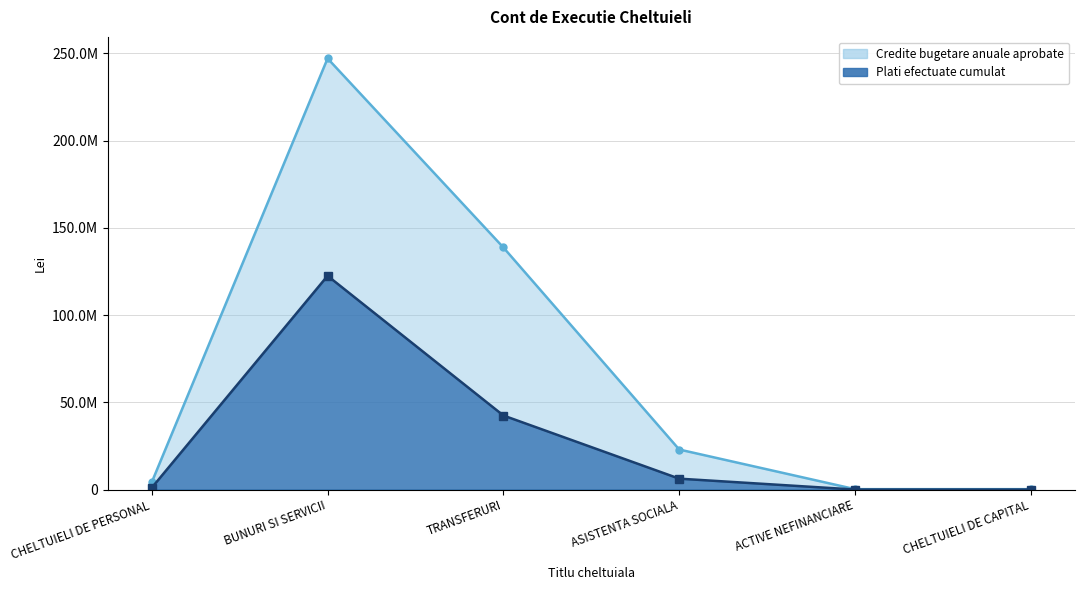

What is the value of the Credite bugetare anuale aprobate point at the 1st from the left?

4178000